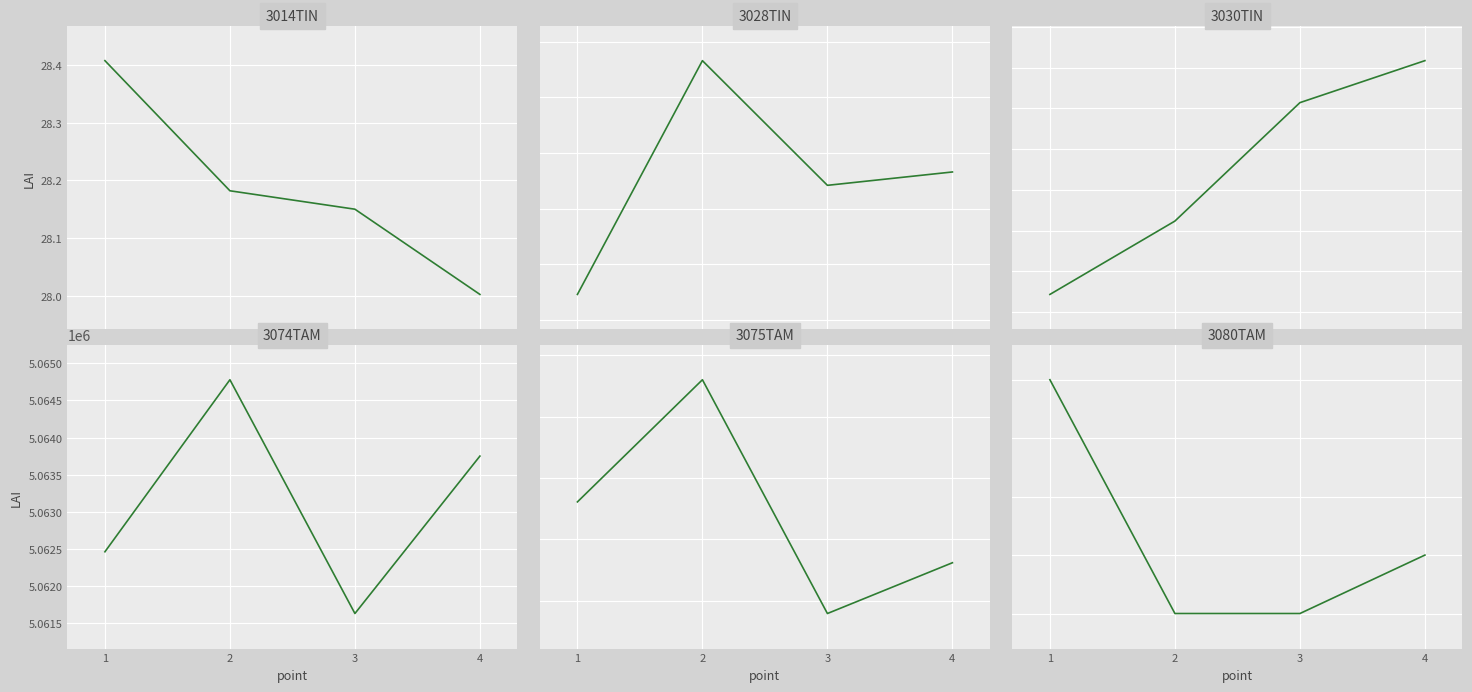

At which label does Max_cycle reach its peak?

2